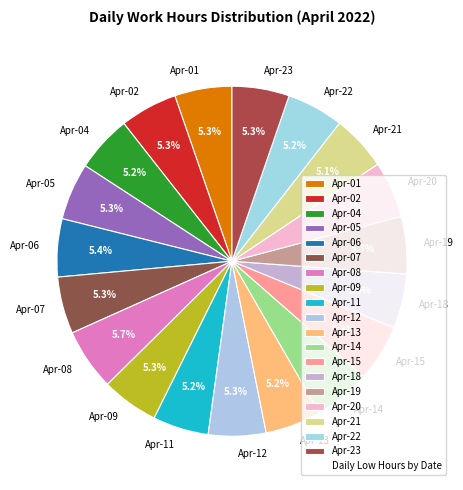

Is Apr-11 the majority of the pie?

No